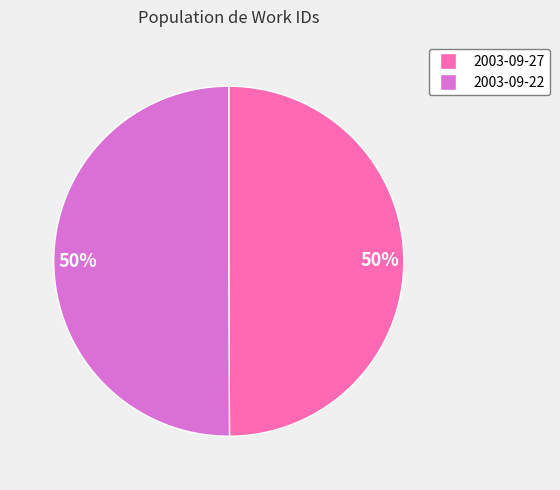

To the nearest percent, what is the average slice percentage?

50%